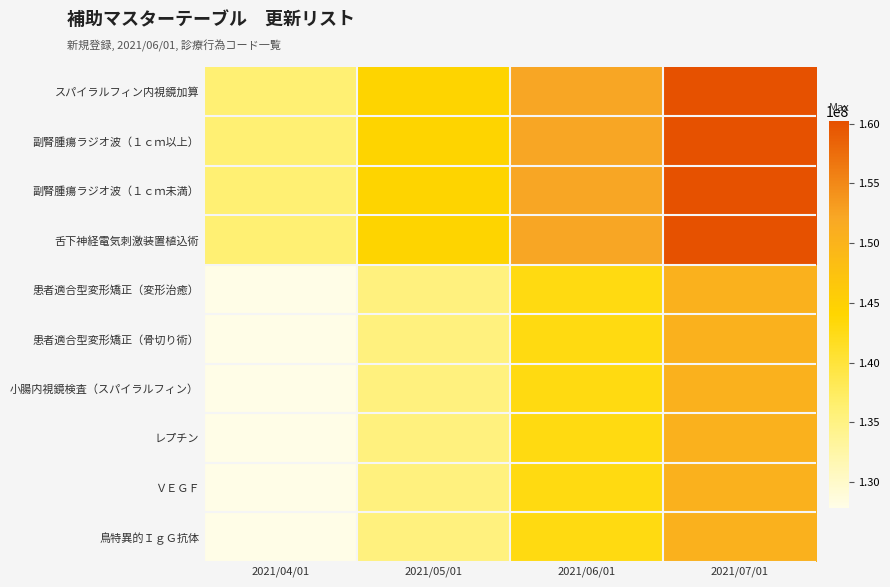

Between 2021/05/01 and 2021/07/01, which series saw the biggest shift?

舌下神経電気刺激装置植込術